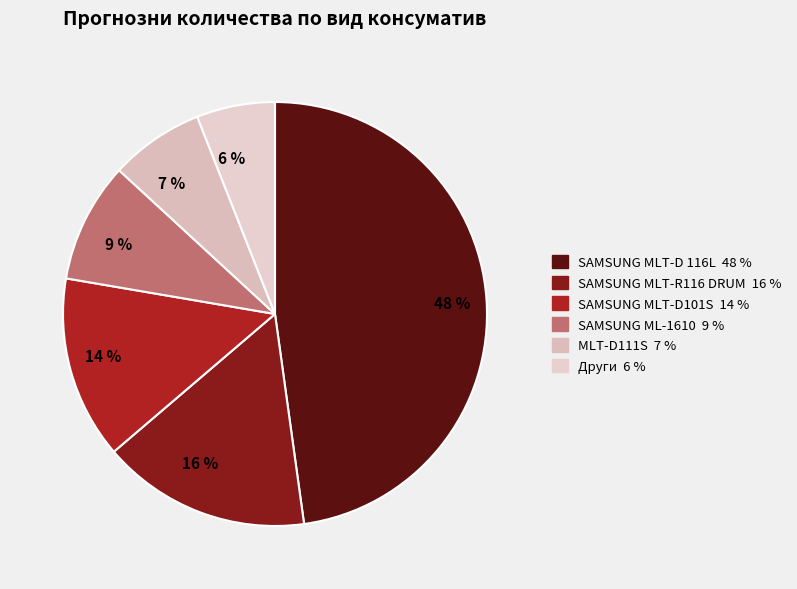

How many segments does this pie chart have?

6